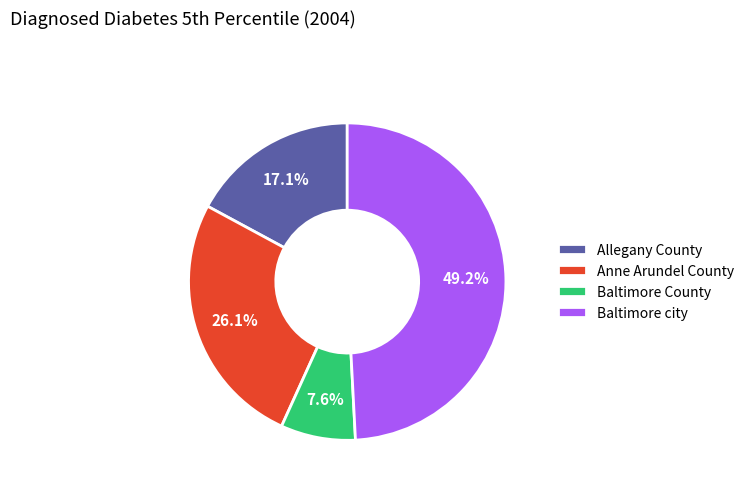

To the nearest percent, what is the average slice percentage?

25%